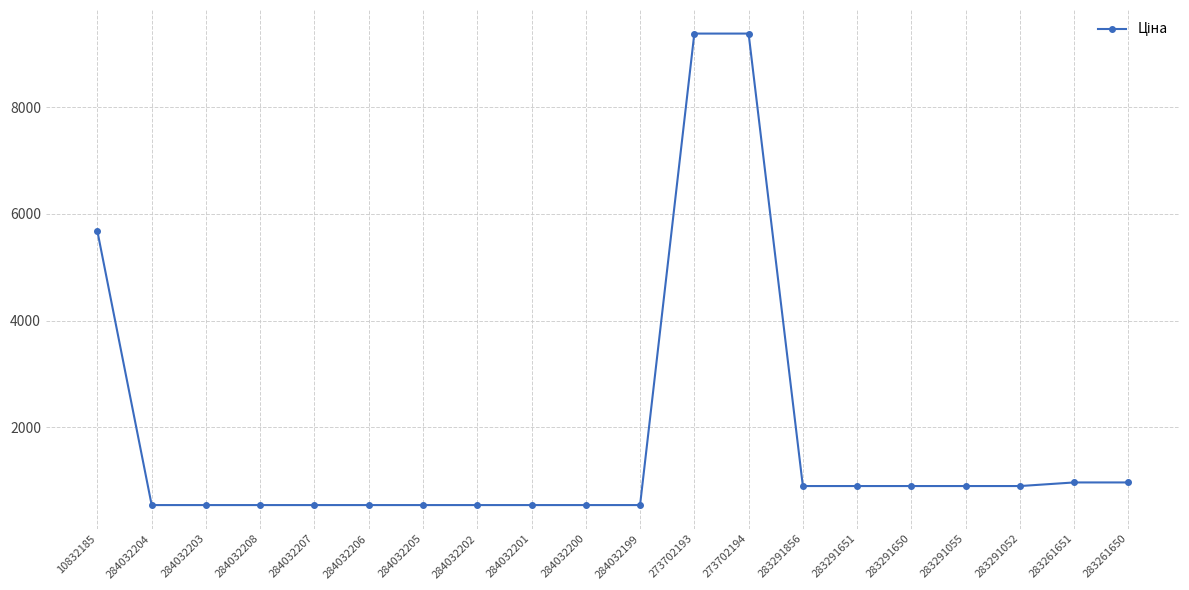

The value at 283291052 is 313.9. True or false?

False